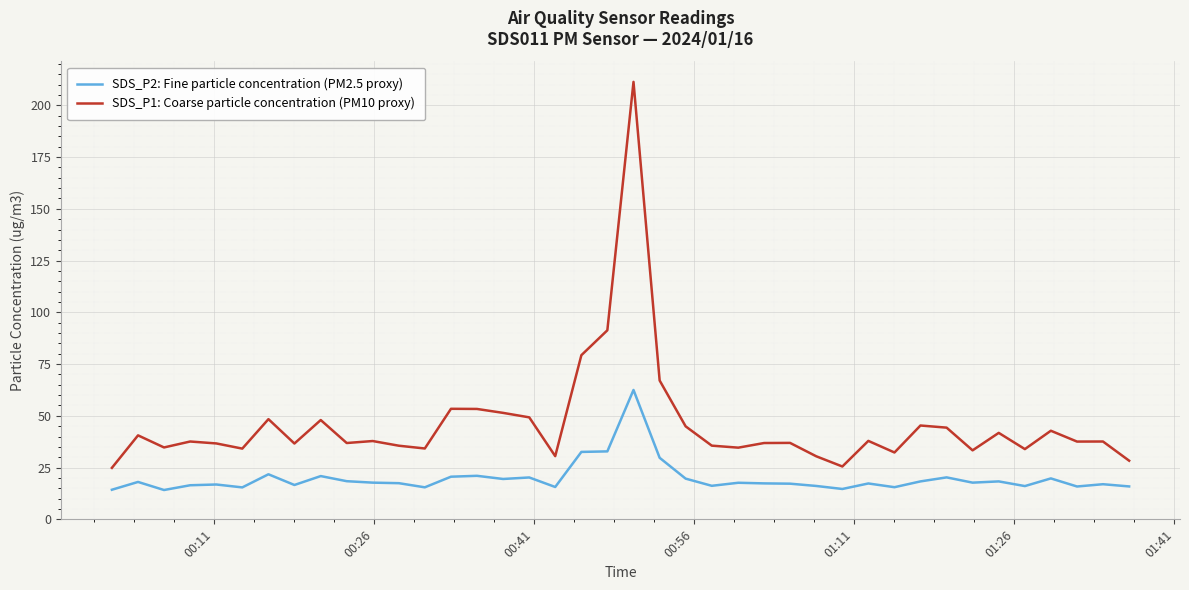

What are all the series names shown in the legend?

SDS_P2: Fine particle concentration (PM2.5 proxy), SDS_P1: Coarse particle concentration (PM10 proxy)